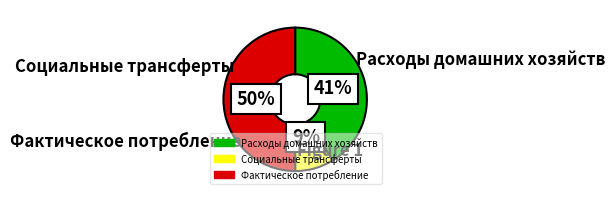

How many segments does this pie chart have?

3